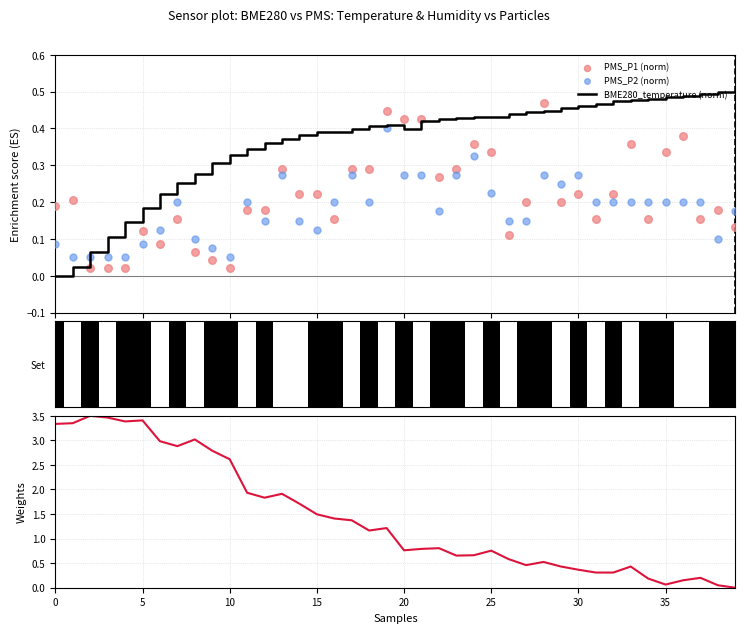

Which series has the largest total across all categories?

BME280_humidity (norm)